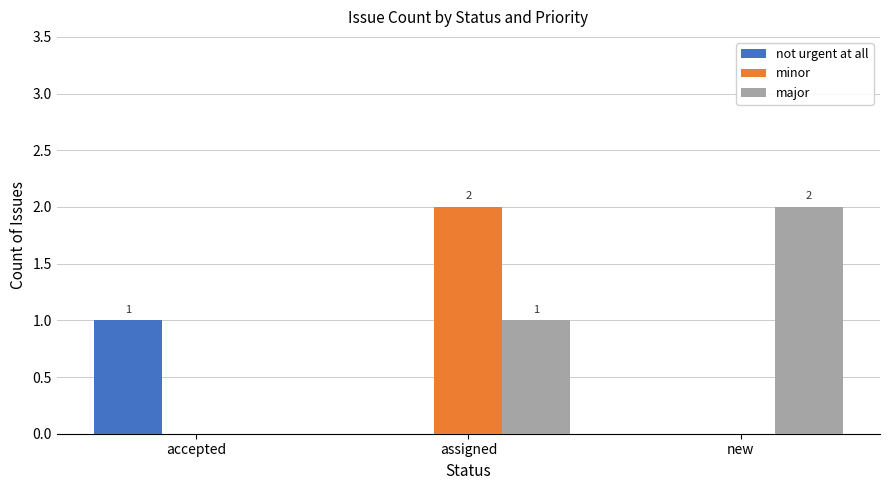

Reading left to right, transcribe all the data shown in this chart.

not urgent at all: 1	0	0
minor: 0	2	0
major: 0	1	2